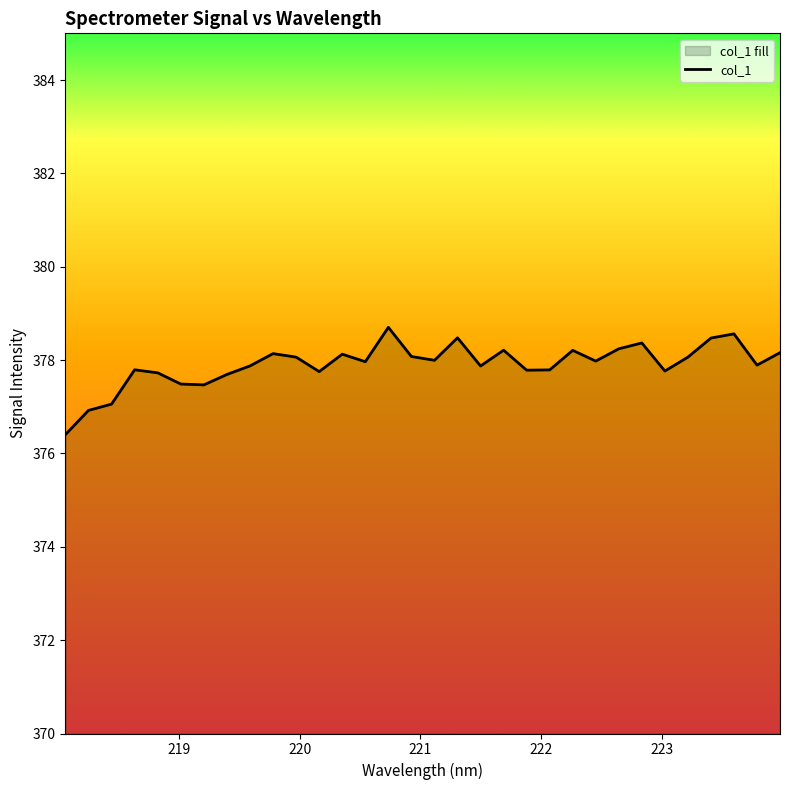

How many series are shown in this chart?

1